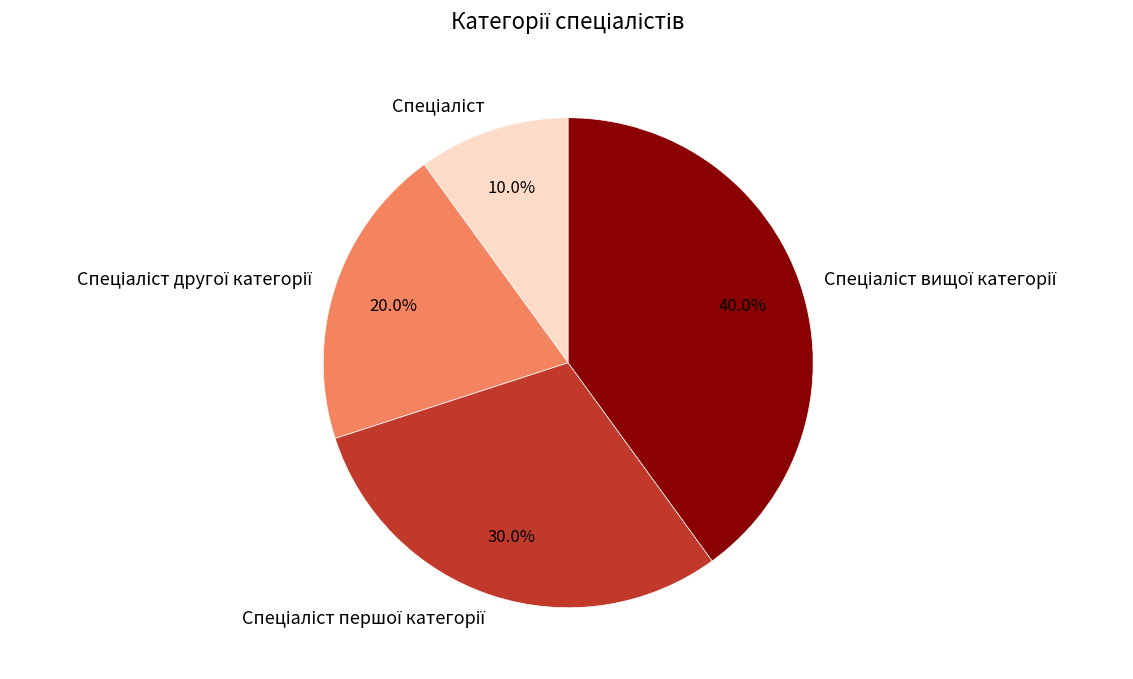

Is there a majority slice in this chart?

No